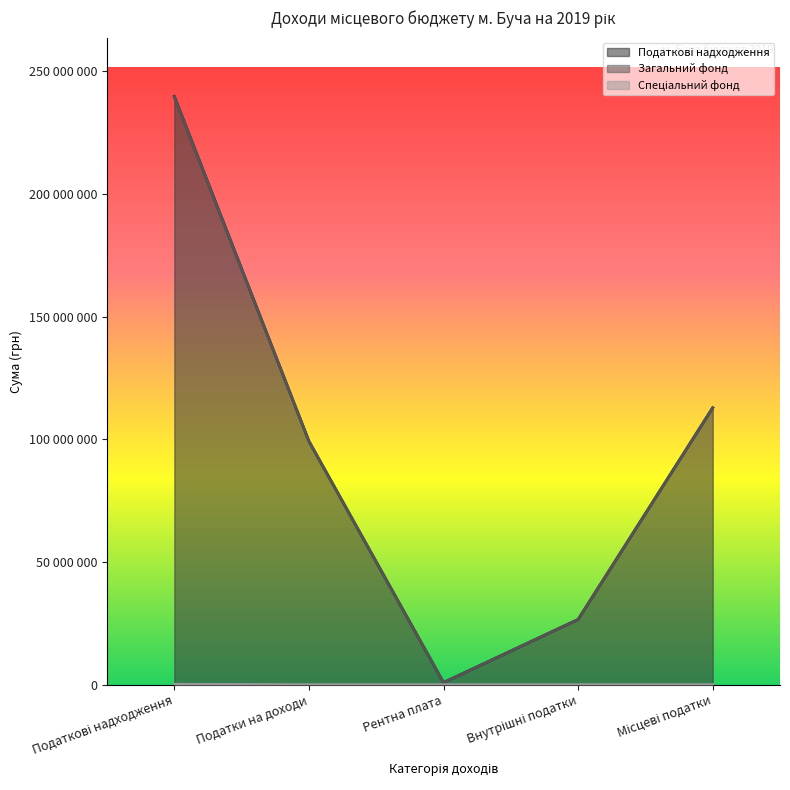

What is the average value of the Податкові надходження series?

95860756